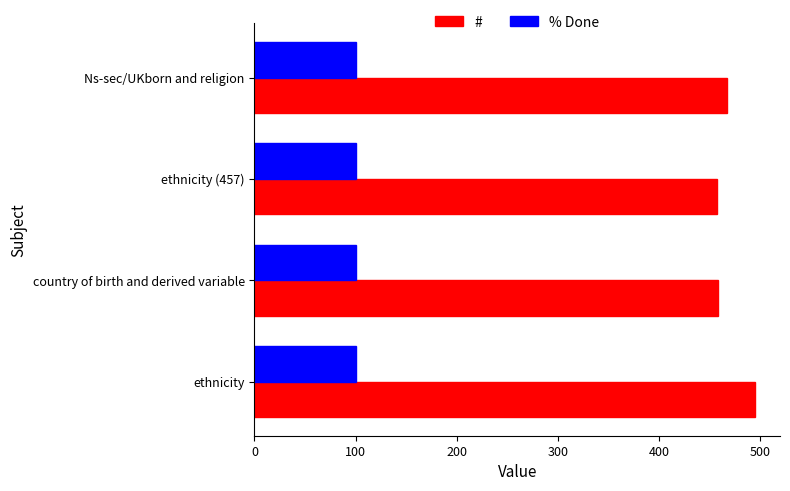

What are all the series names shown in the legend?

#, % Done